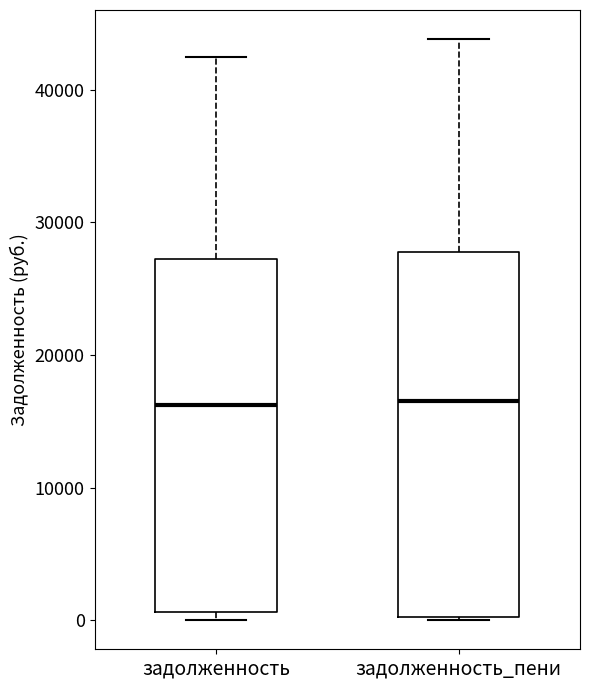

Reading left to right, read every box against the y-axis: the position of its median line, the range the box covers, and the ends of its whiskers. The values are not printed on the chart, so give them approximately, as read against the axis.

задолженность: median 16000, box 1000 to 27000, whiskers 0 to 42000
задолженность_пени: median 17000, box 0 to 28000, whiskers 0 to 44000